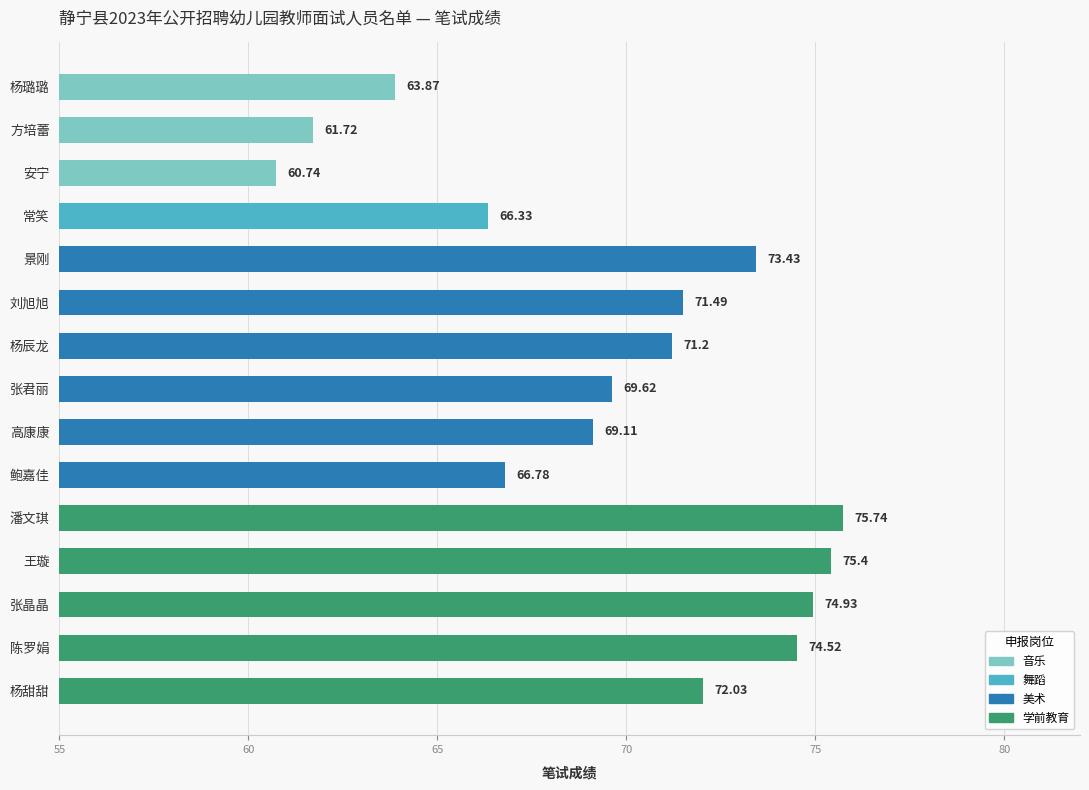

Which has a higher value, 安宁 or 张君丽?

张君丽